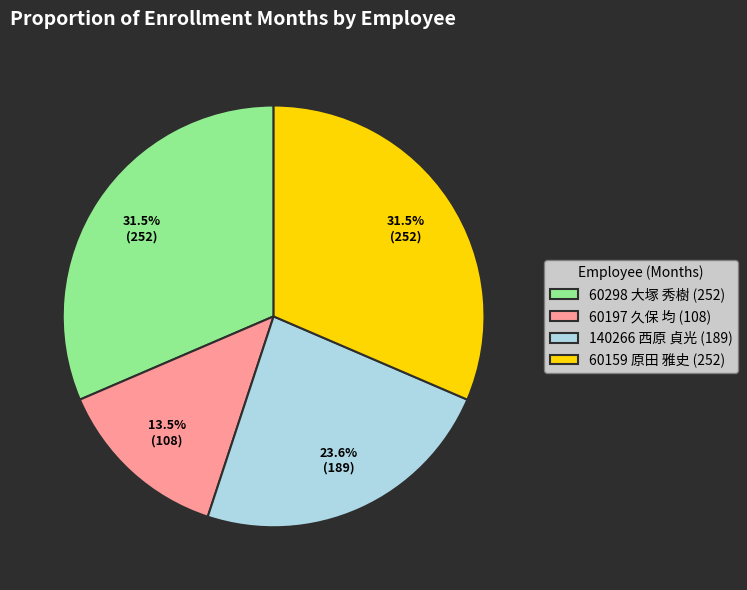

Do 60298 大塚 秀樹 and 60159 原田 雅史 together represent more than half of the pie?

Yes